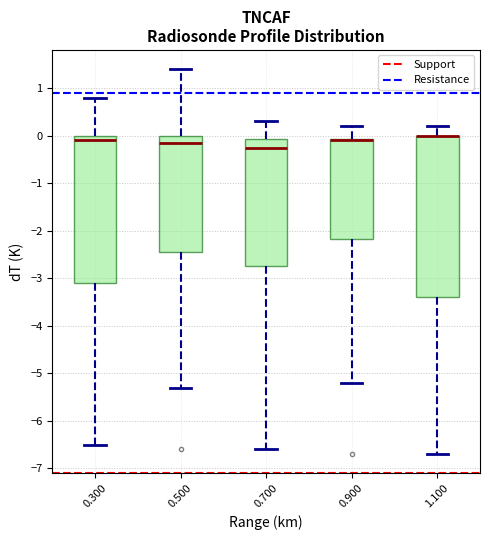

Where is the lower edge of the box at x = 0.900 on the y-axis? The values are not printed on the chart, so give them approximately, as read against the axis.

-2.2